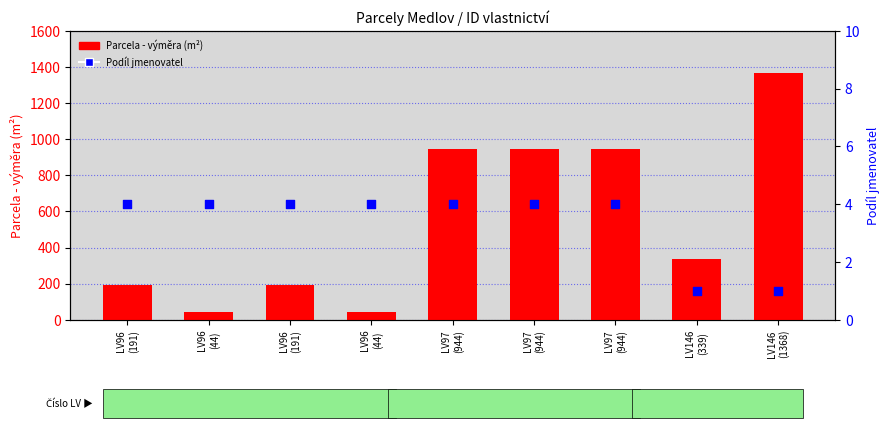

At how many categories does at least one series exceed 358?

4